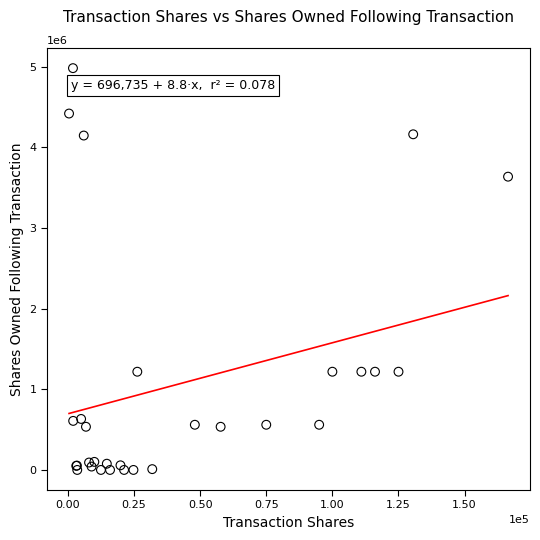

What Y value in the scatter plot is closest to 2492049?

3637827